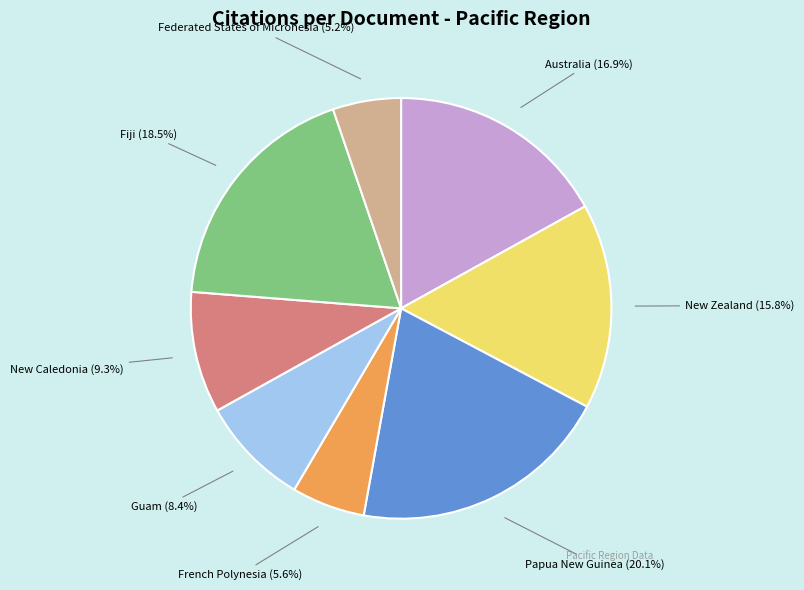

Which category has the biggest portion of the pie?

Papua New Guinea